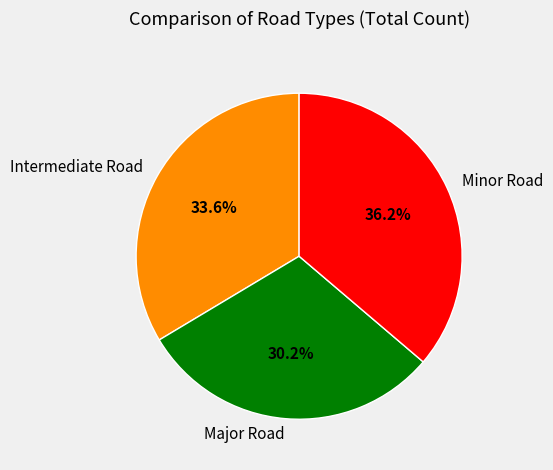

Count the number of slices in the pie.

3